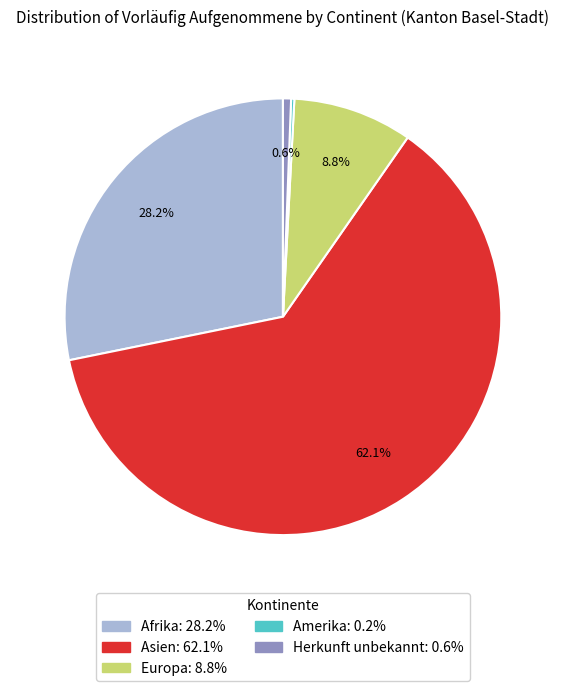

Is there any slice that represents more than half of the pie?

Yes